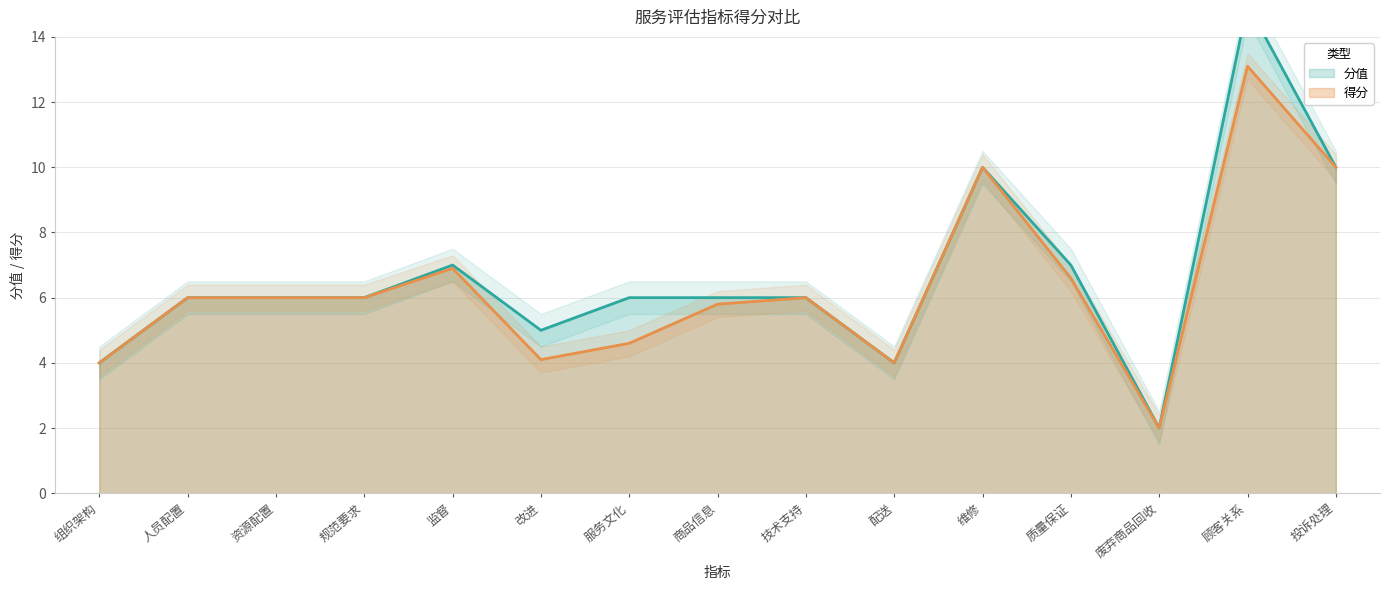

What is the total value across all series at 废弃商品回收?

4.0